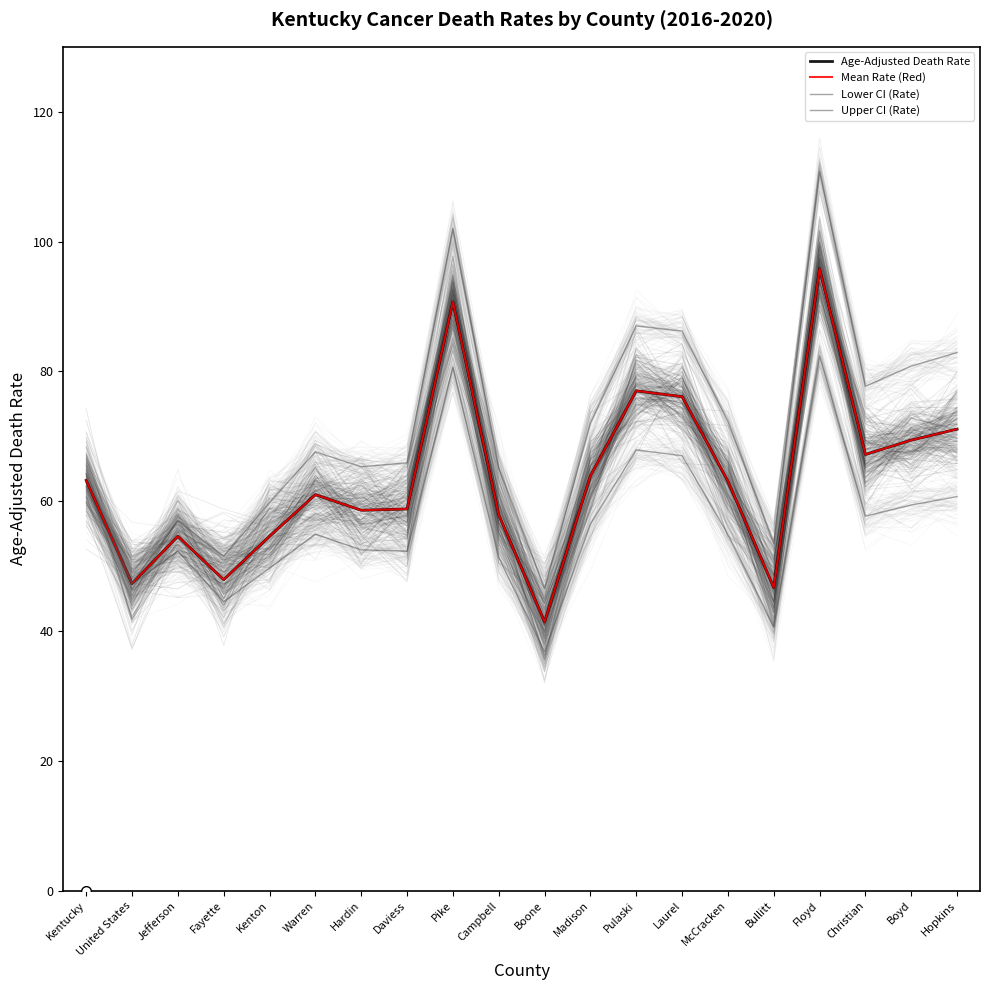

Which series has the widest spread of values?

Upper CI (Rate)